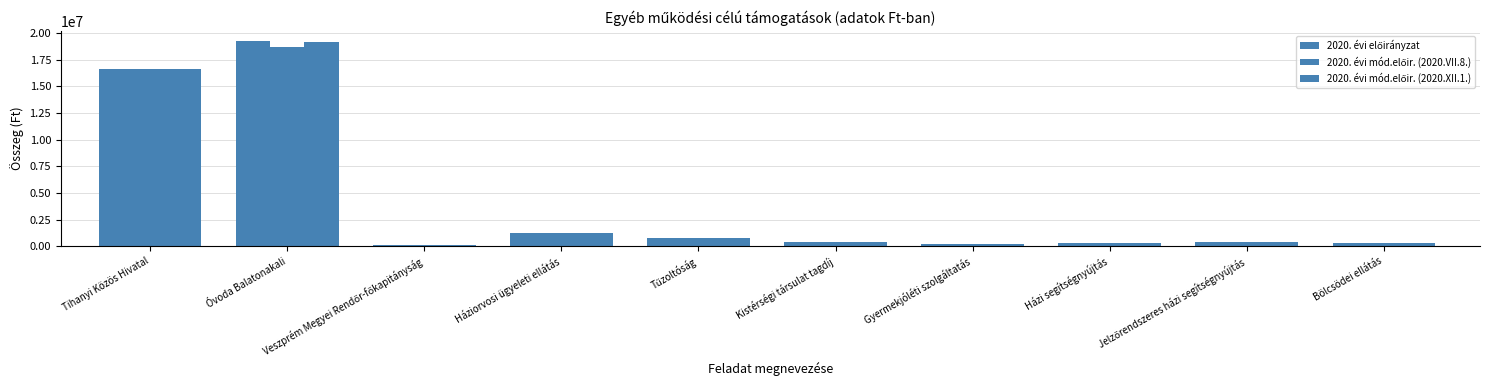

What is the highest value of the 2020. évi előirányzat series?

19239000